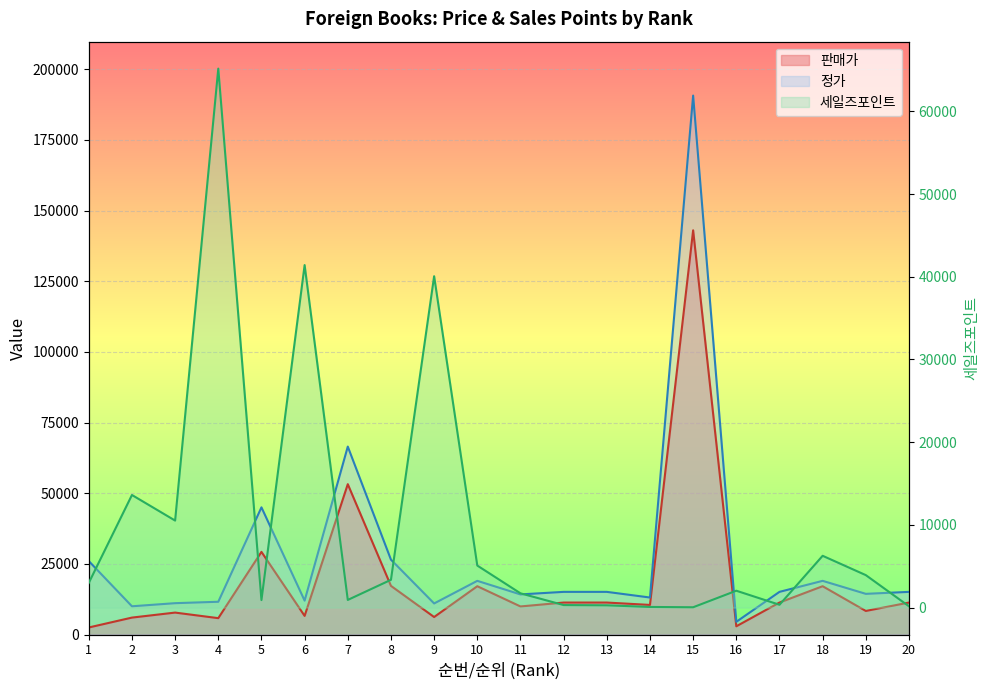

What is the sum of the 정가 values at 9 and 18?

30000